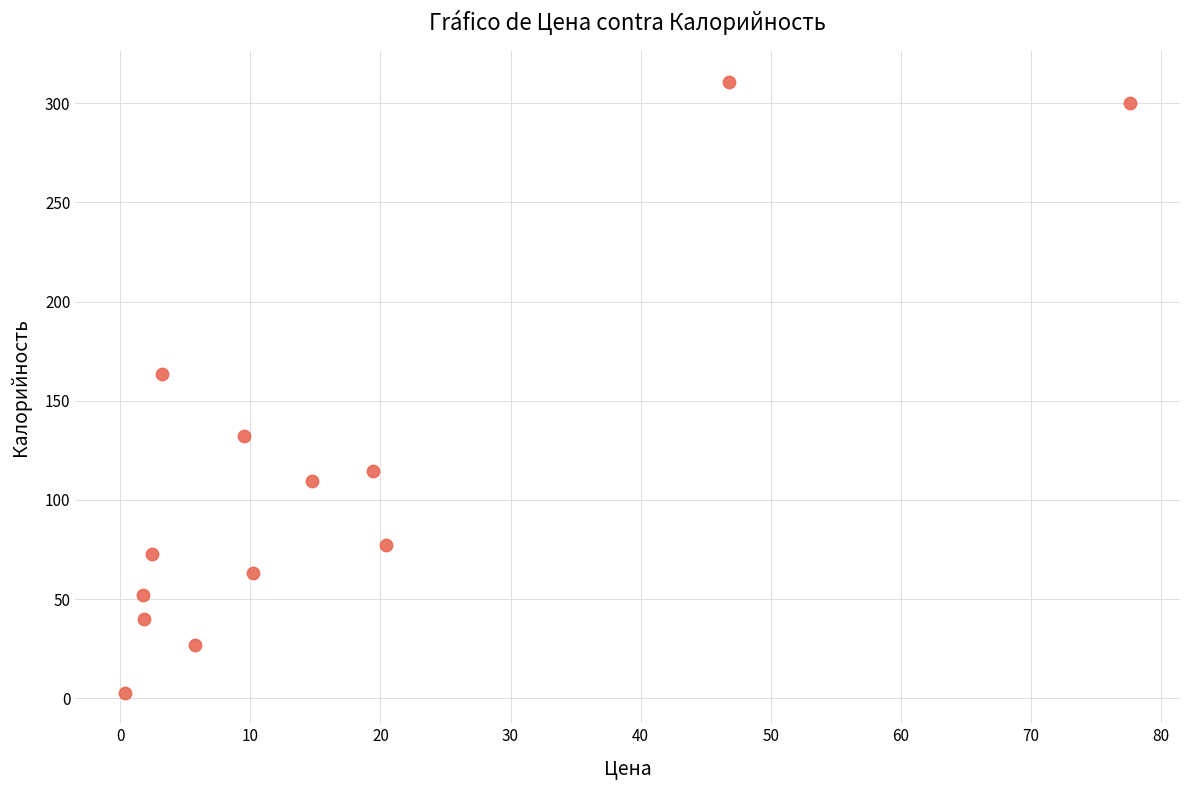

What is the range of Y values (max minus min)?

308.1